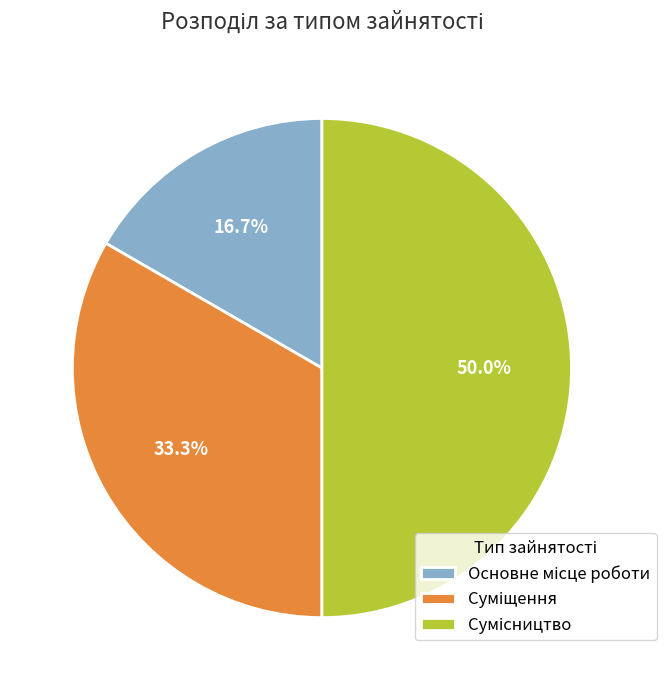

Does any single category account for the majority?

No